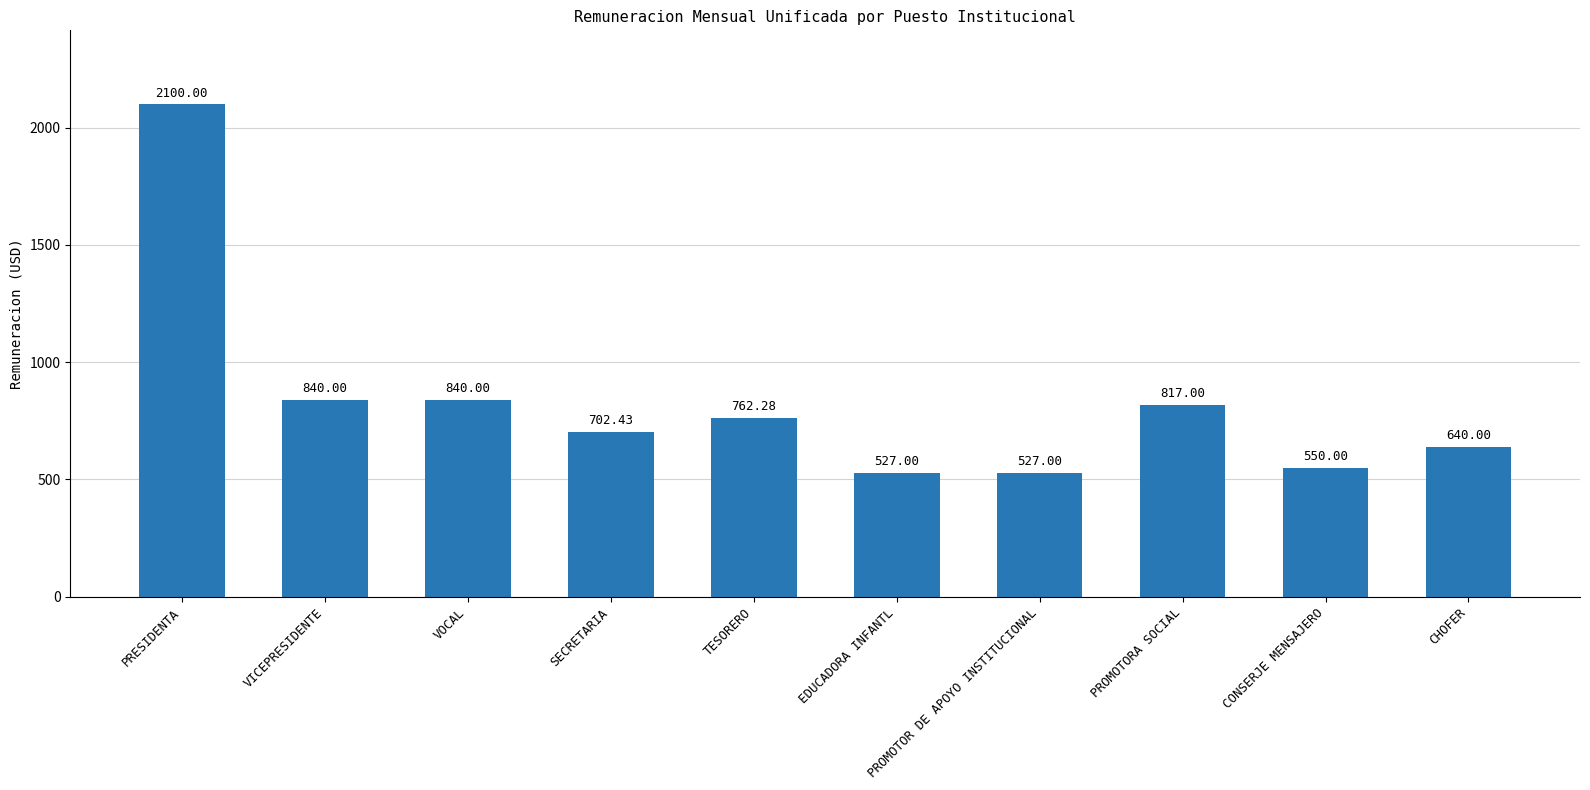

Which has a higher value, VOCAL or TESORERO?

VOCAL